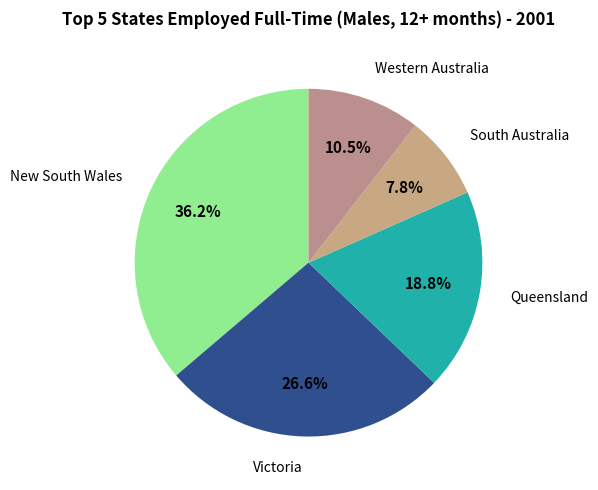

Is there any slice that represents more than half of the pie?

No